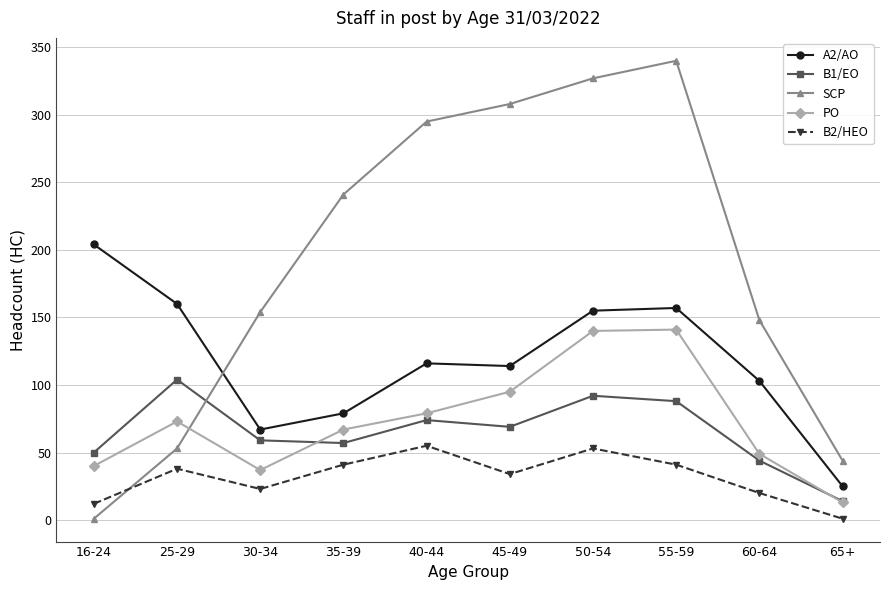

Is it true that A2/AO equals 52 at 45-49?

False